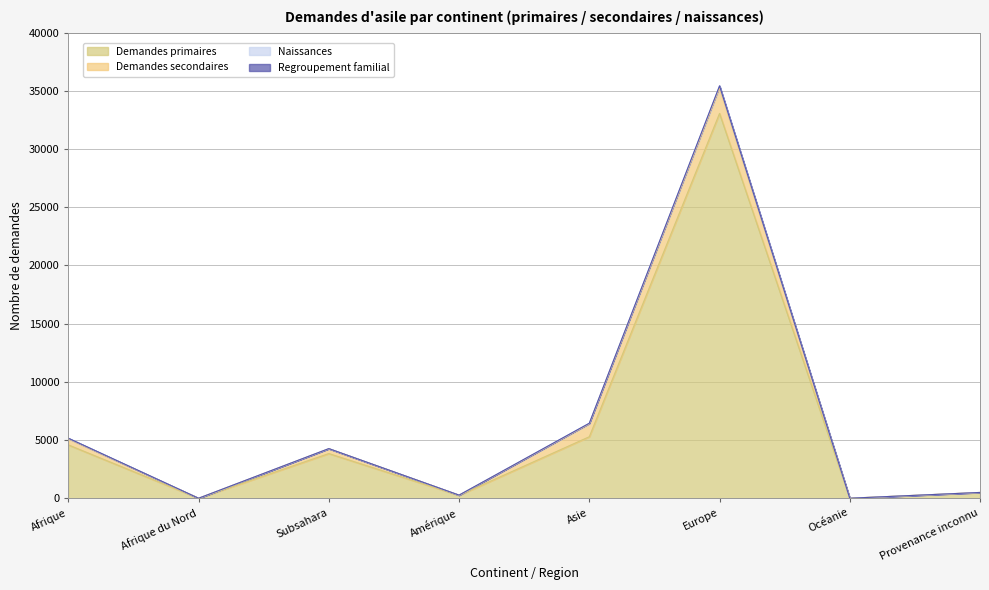

True or false: Demandes primaires and Regroupement familial intersect in this chart.

False